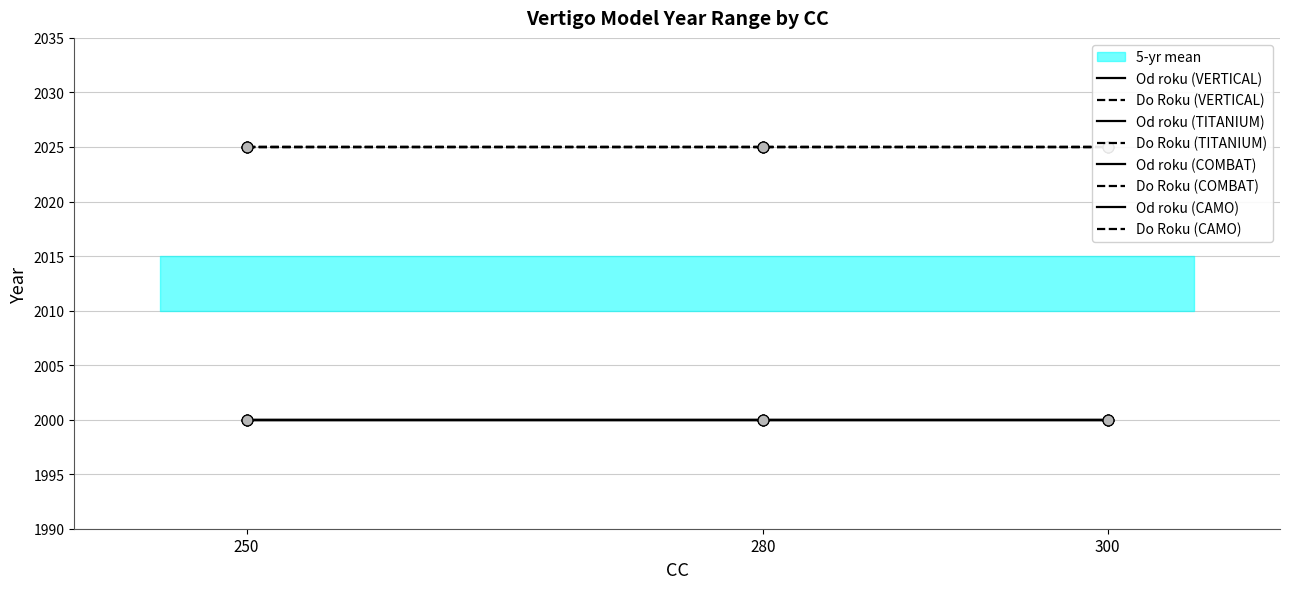

Which series has the largest total across all categories?

Do Roku